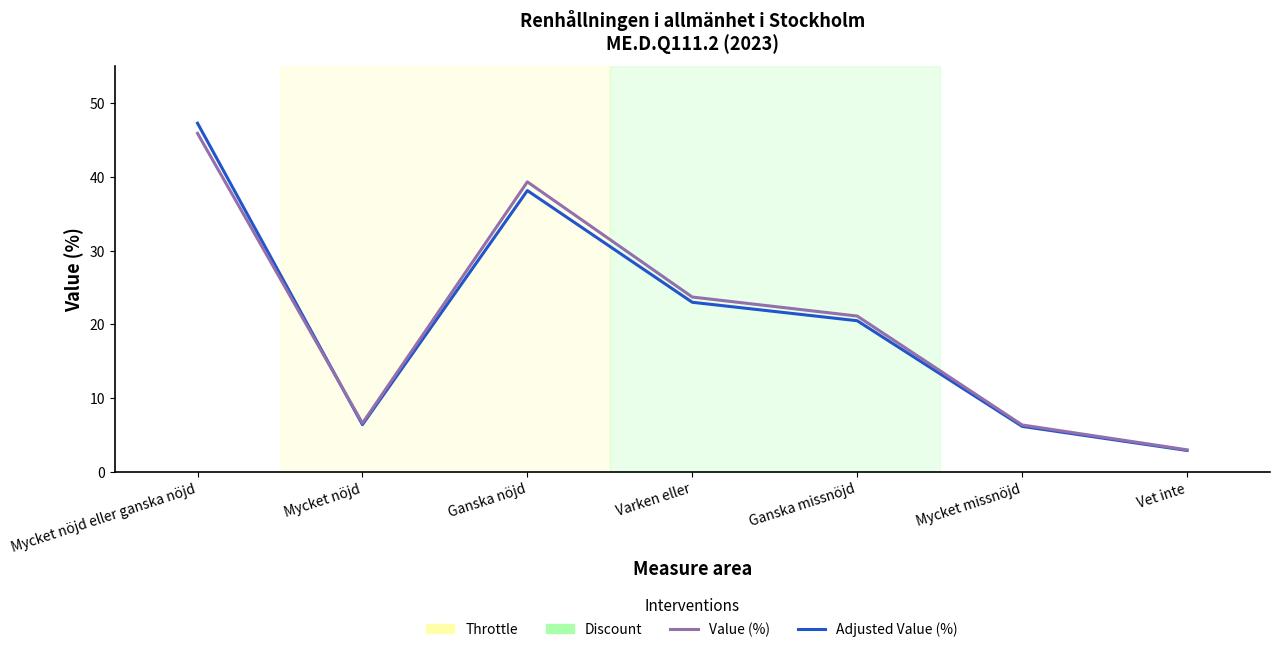

Does the chart display data point markers on the line(s)?

No